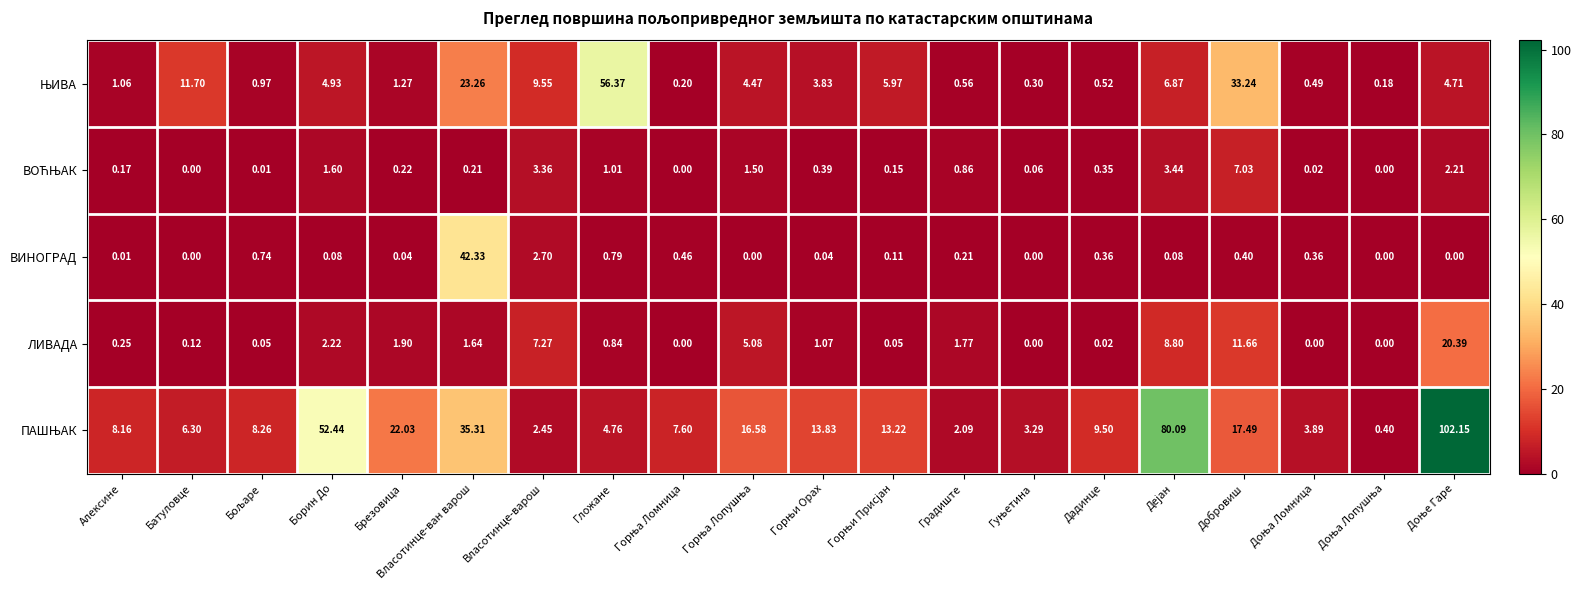

How many data points in ВИНОГРАД are above 0?

15